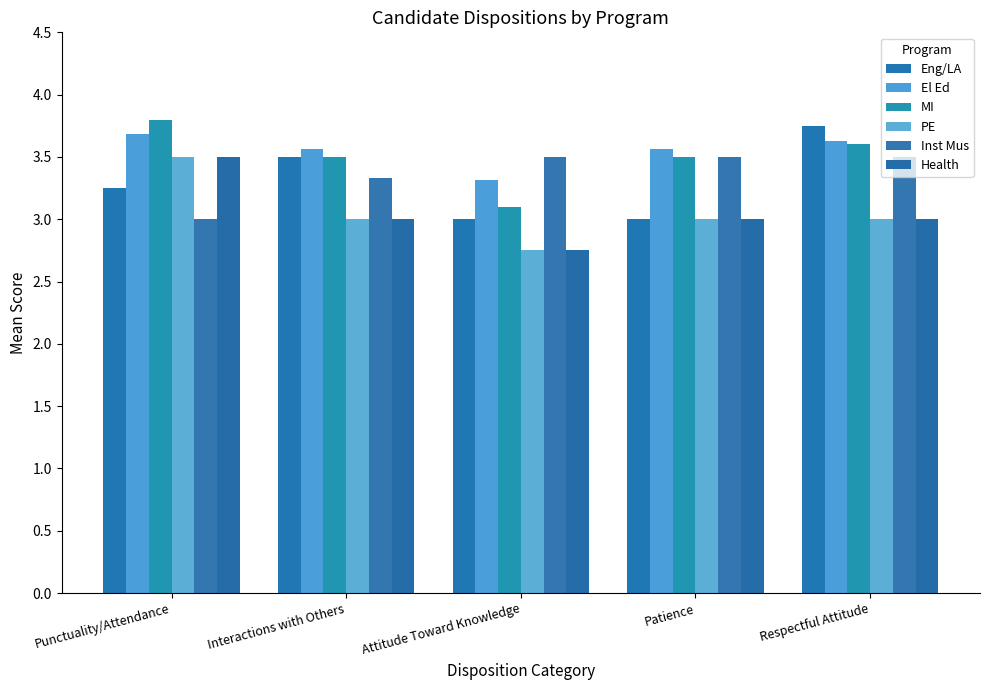

What is the greatest value displayed?

3.8